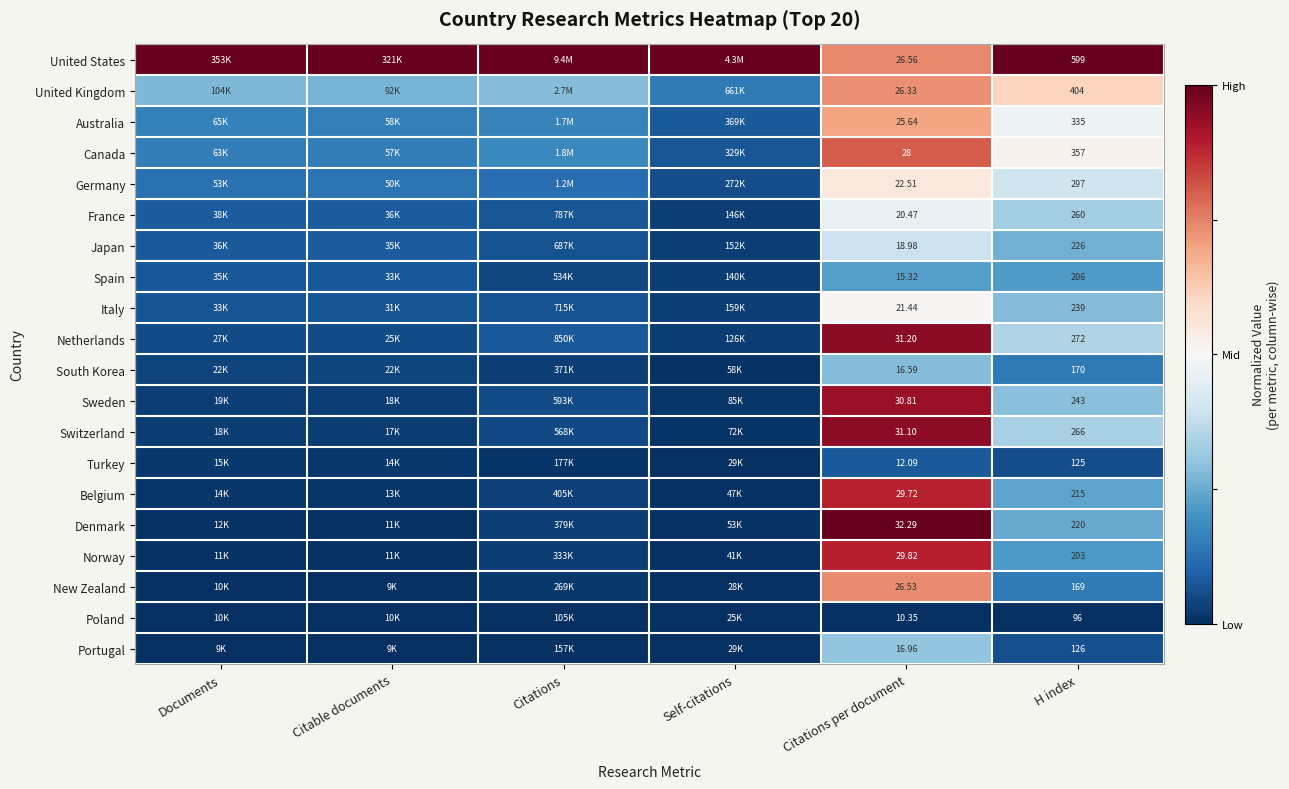

At H index, list the series in order from smallest to largest.

Poland, Turkey, Portugal, New Zealand, South Korea, Norway, Spain, Belgium, Denmark, Japan, Italy, Sweden, France, Switzerland, Netherlands, Germany, Australia, Canada, United Kingdom, United States